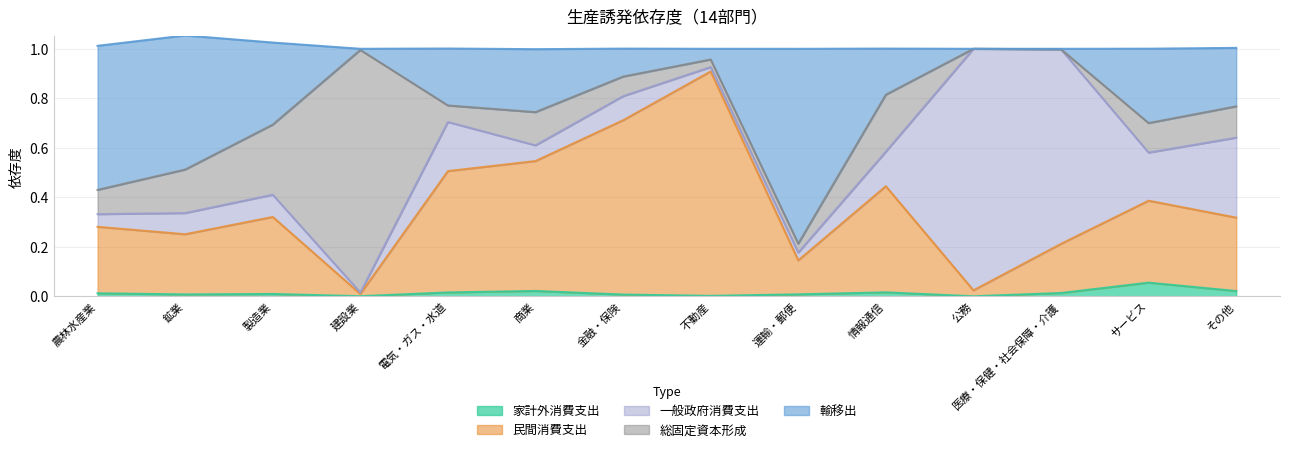

What position from the left is 公務?

11